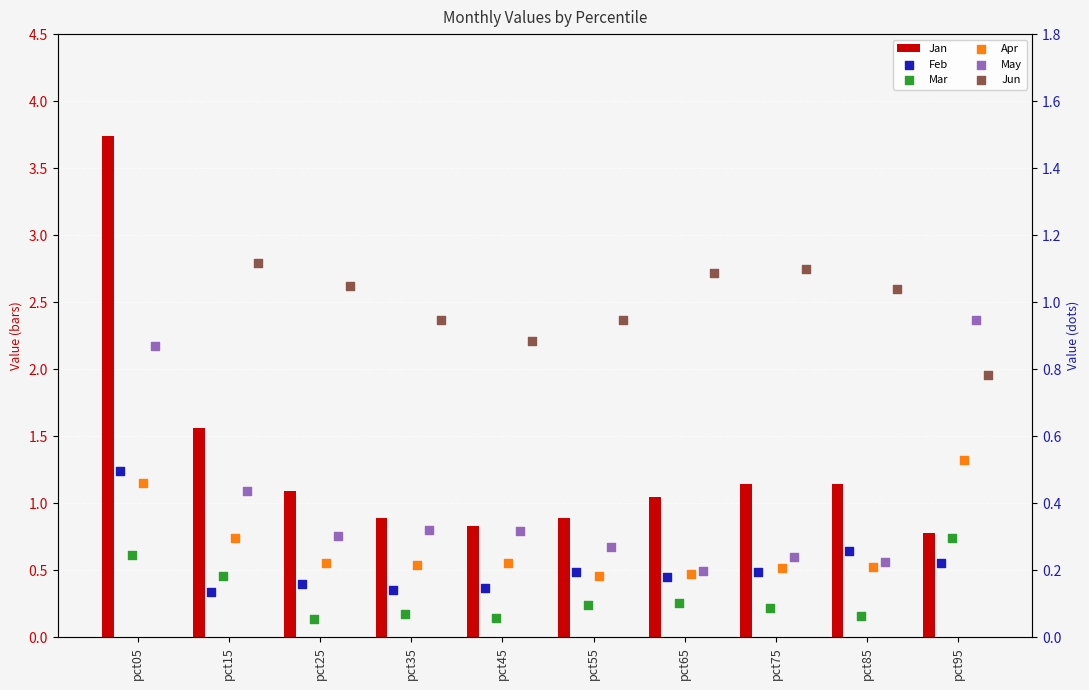

What is the total value across all series at pct25?

2.9